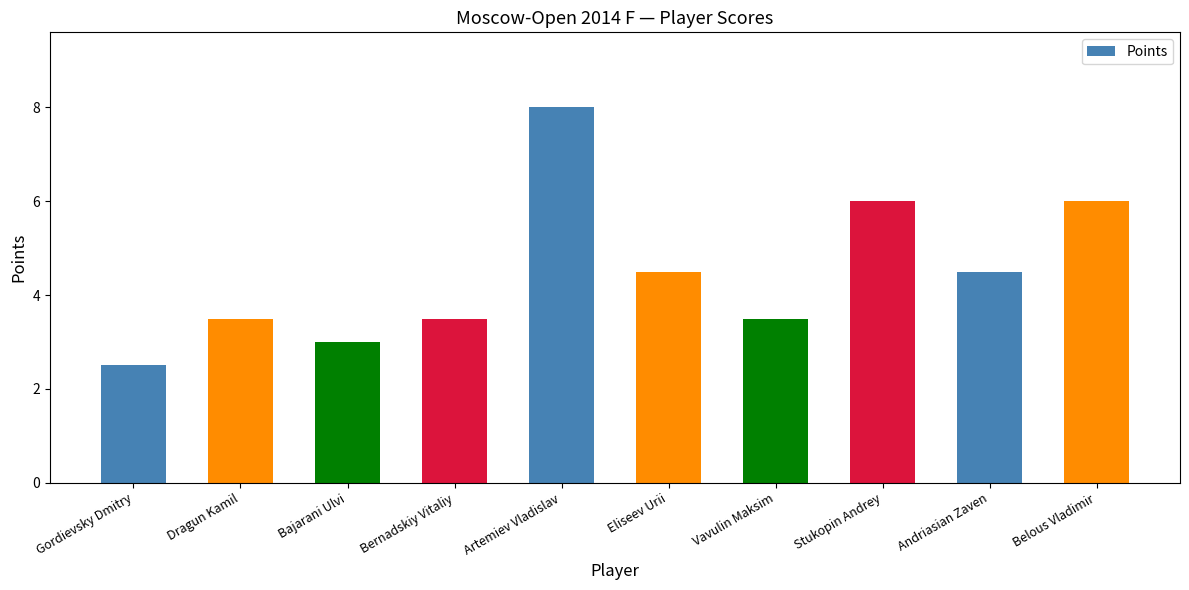

What is the minimum value shown in the chart?

2.5